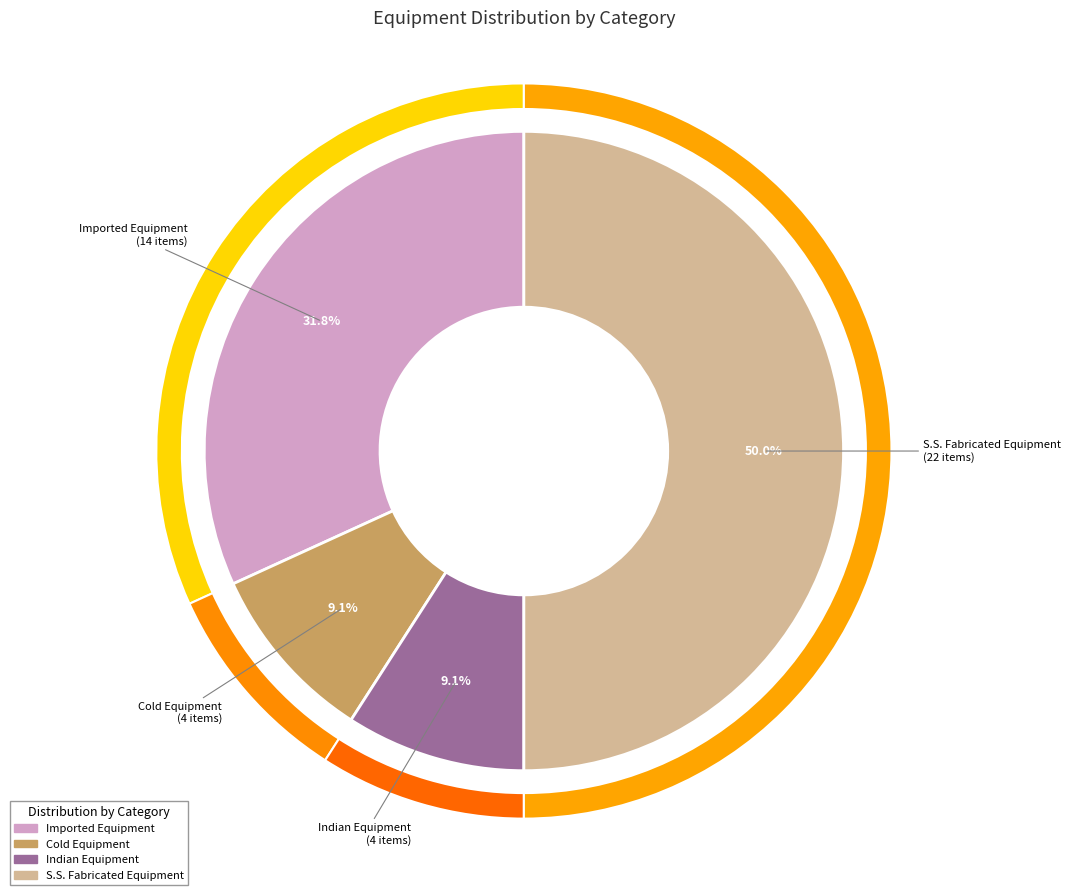

Rank the categories by value from highest to lowest.

S.S. Fabricated Equipment, Imported Equipment, Cold Equipment, Indian Equipment